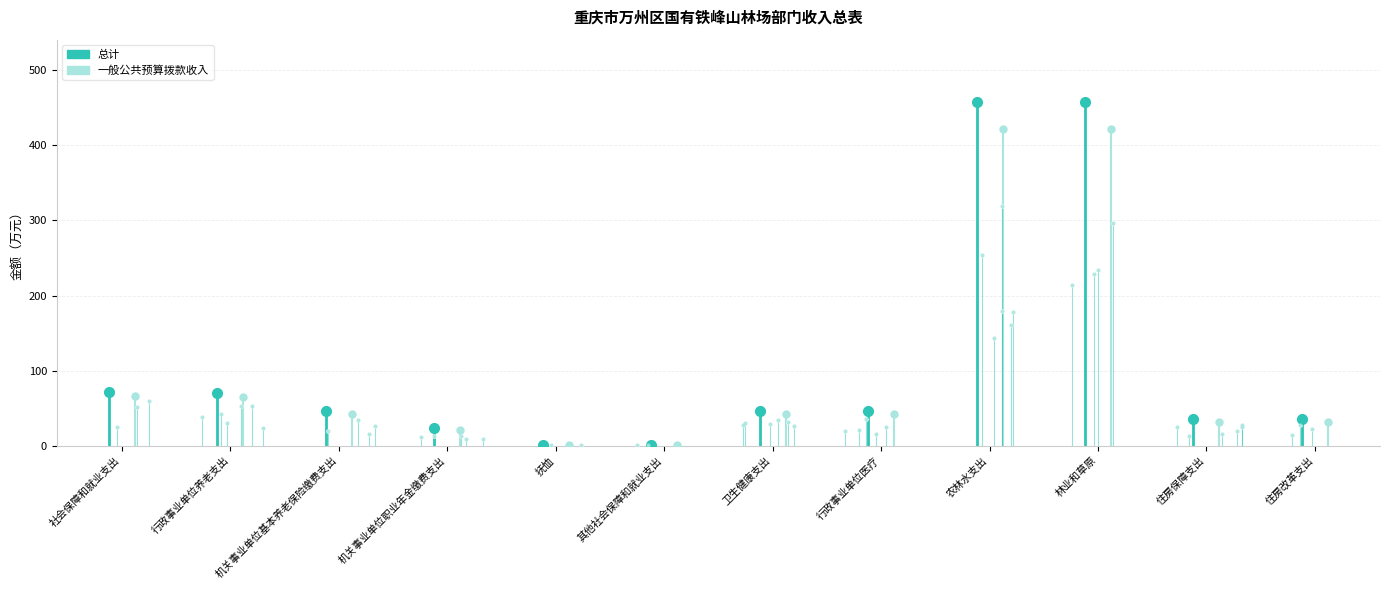

What is the difference between the 一般公共预算拨款收入 values at 机关事业单位基本养老保险缴费支出 and 住房改革支出?

11.6